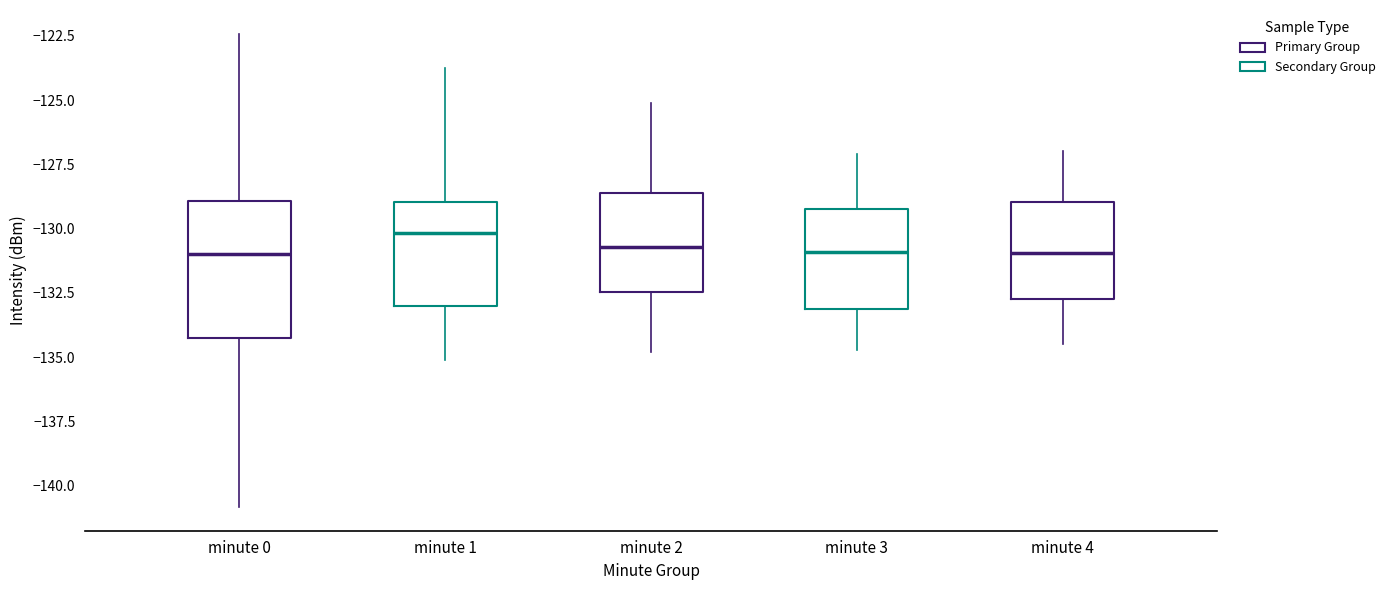

Which box's median line is the highest?

minute 1